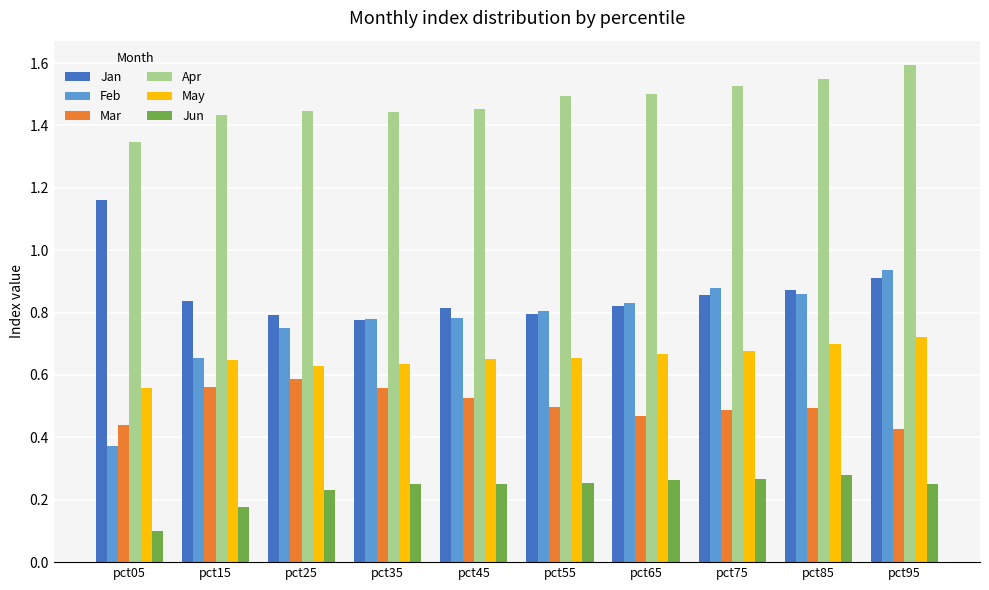

What is the greatest value displayed?

1.6